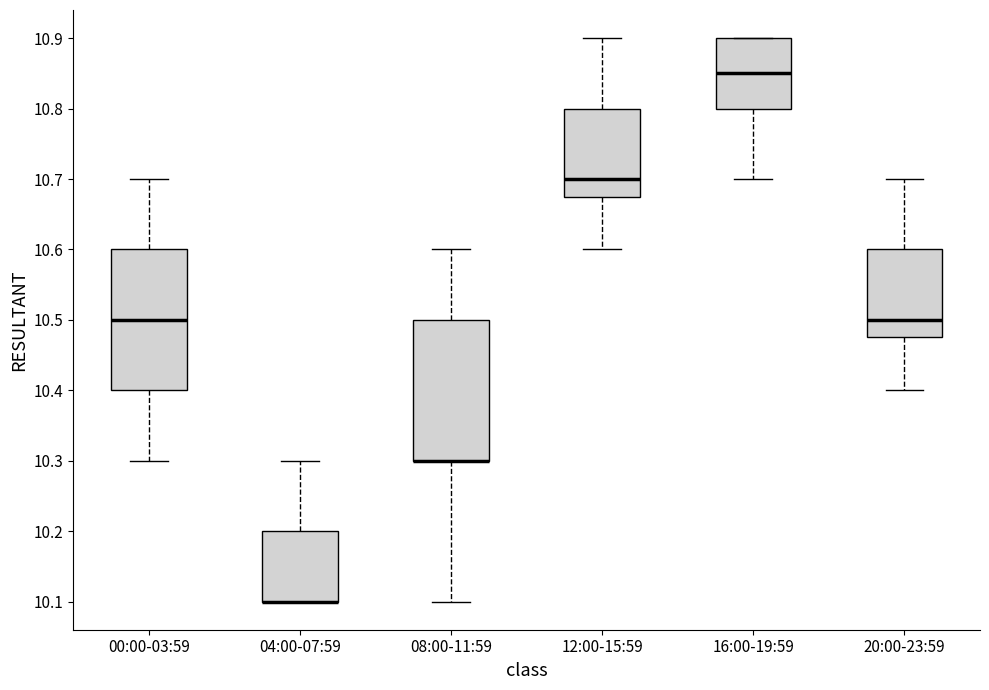

Reading left to right, read every box against the y-axis: the position of its median line, the range the box covers, and the ends of its whiskers. The values are not printed on the chart, so give them approximately, as read against the axis.

00:00-03:59: median 10.50, box 10.40 to 10.60, whiskers 10.30 to 10.70
04:00-07:59: median 10.10 (drawn on the box's lower edge), box 10.10 to 10.20, whiskers 10.10 to 10.30
08:00-11:59: median 10.30 (drawn on the box's lower edge), box 10.30 to 10.50, whiskers 10.10 to 10.60
12:00-15:59: median 10.70, box 10.68 to 10.80, whiskers 10.60 to 10.90
16:00-19:59: median 10.85, box 10.80 to 10.90, whiskers 10.70 to 10.90
20:00-23:59: median 10.50, box 10.48 to 10.60, whiskers 10.40 to 10.70